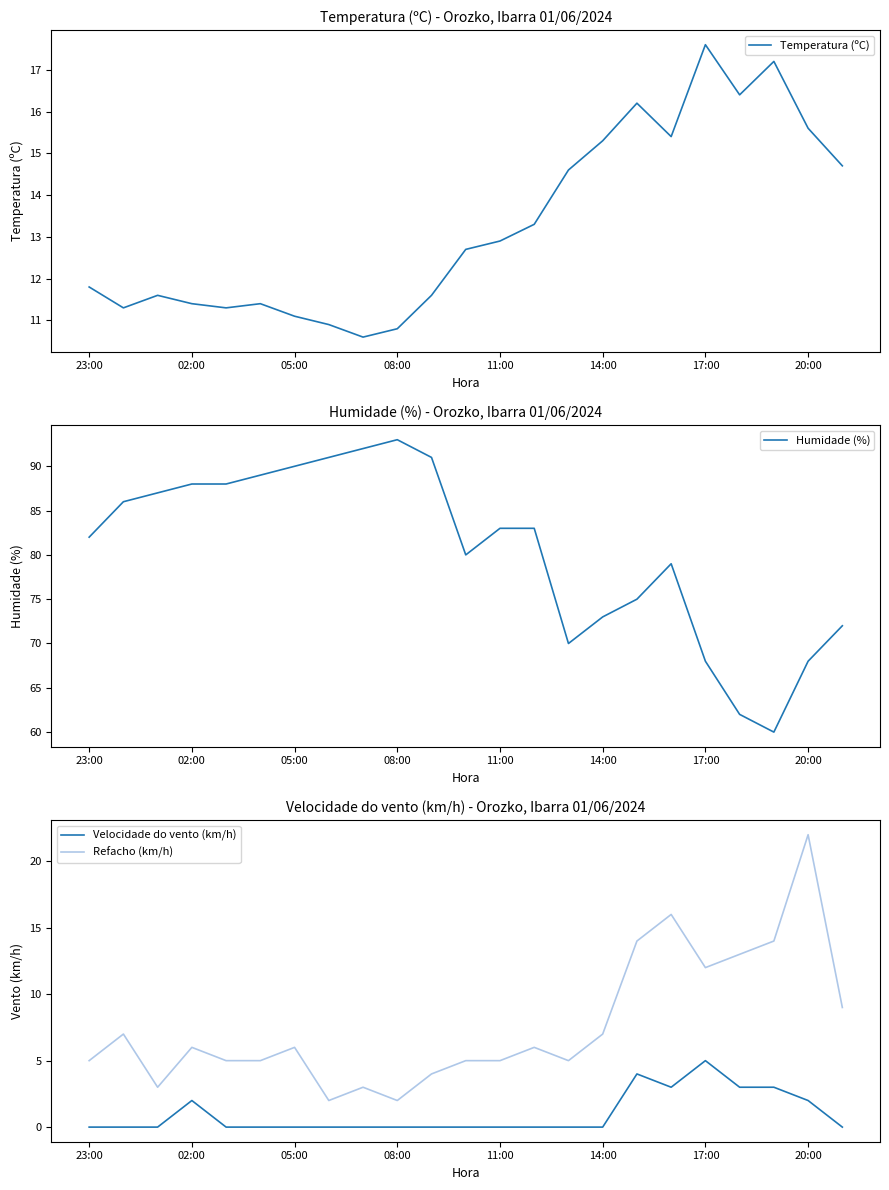

How many values in the Temperatura (ºC) series exceed 12?

12